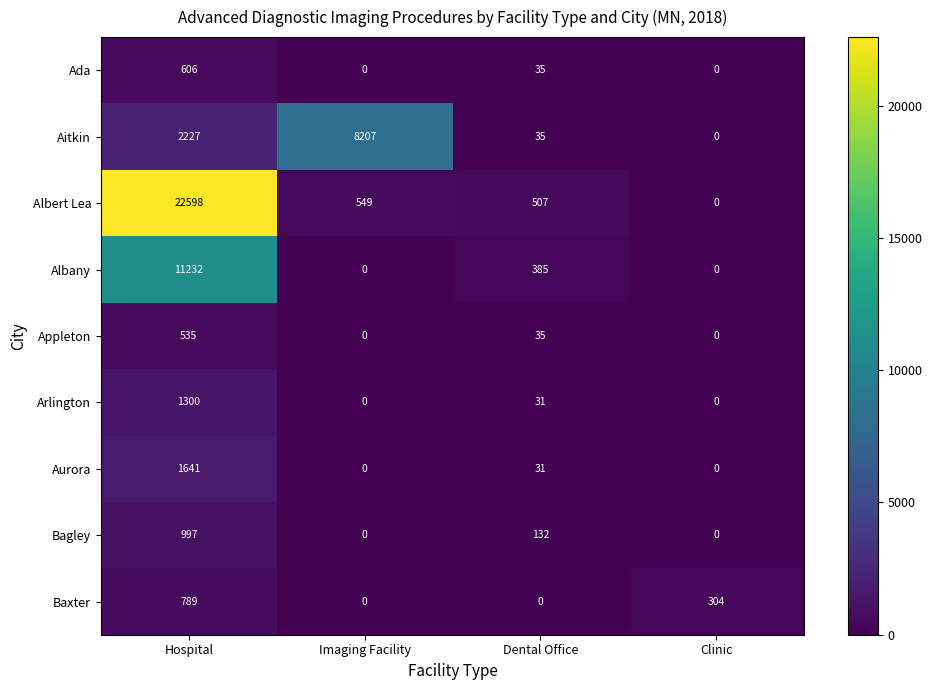

Is it true that Ada equals 817 at Hospital?

False